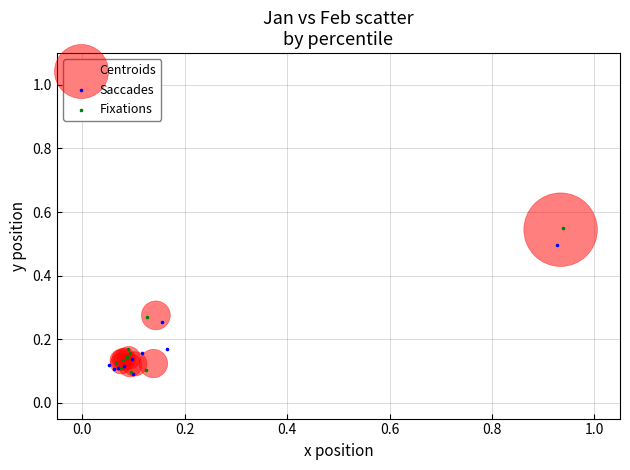

Which series has the largest Y range (max minus min)?

Fixations